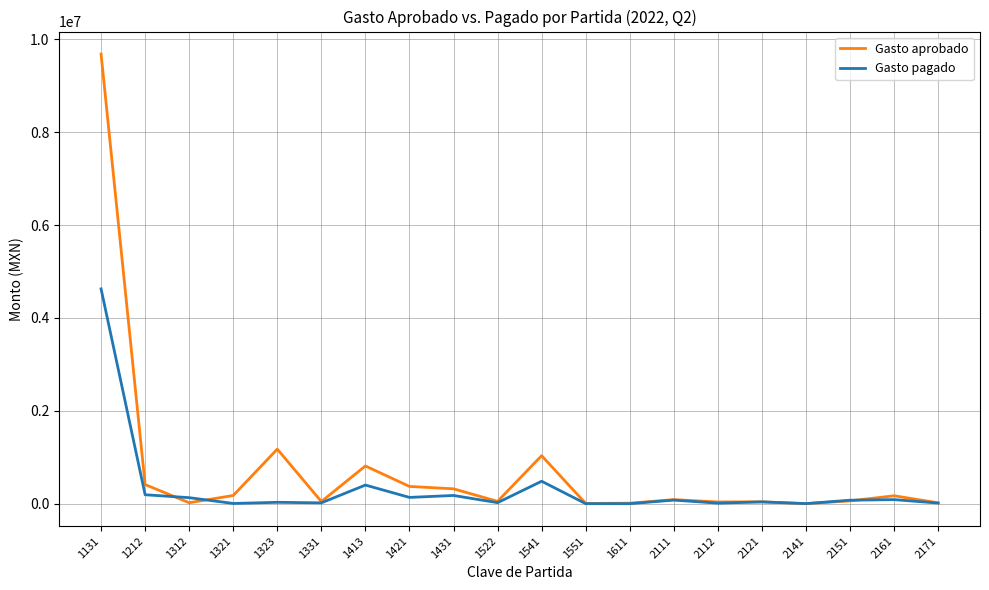

How many series are shown in this chart?

2